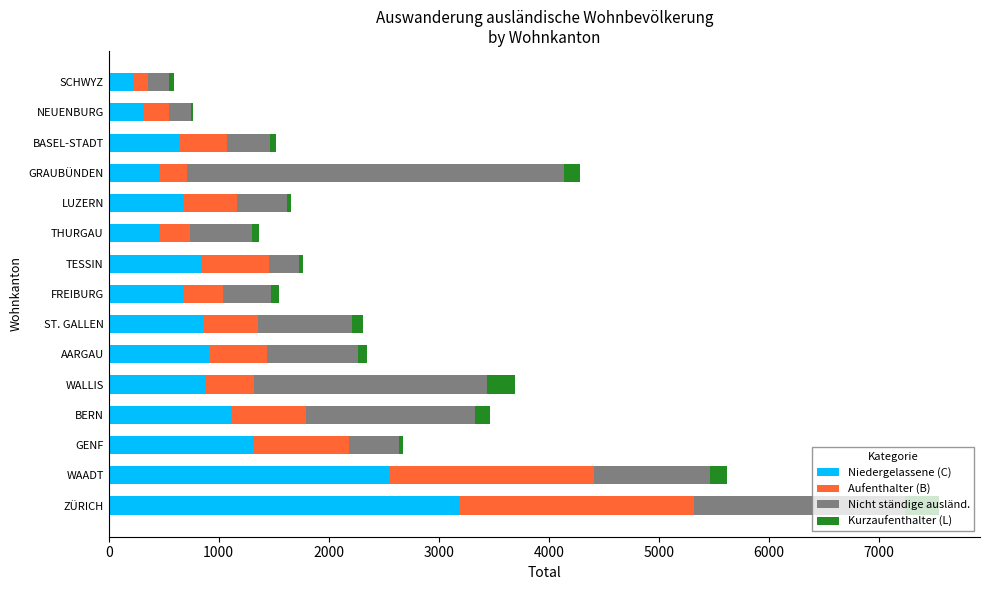

At which category is the sum across all series the highest?

ZÜRICH